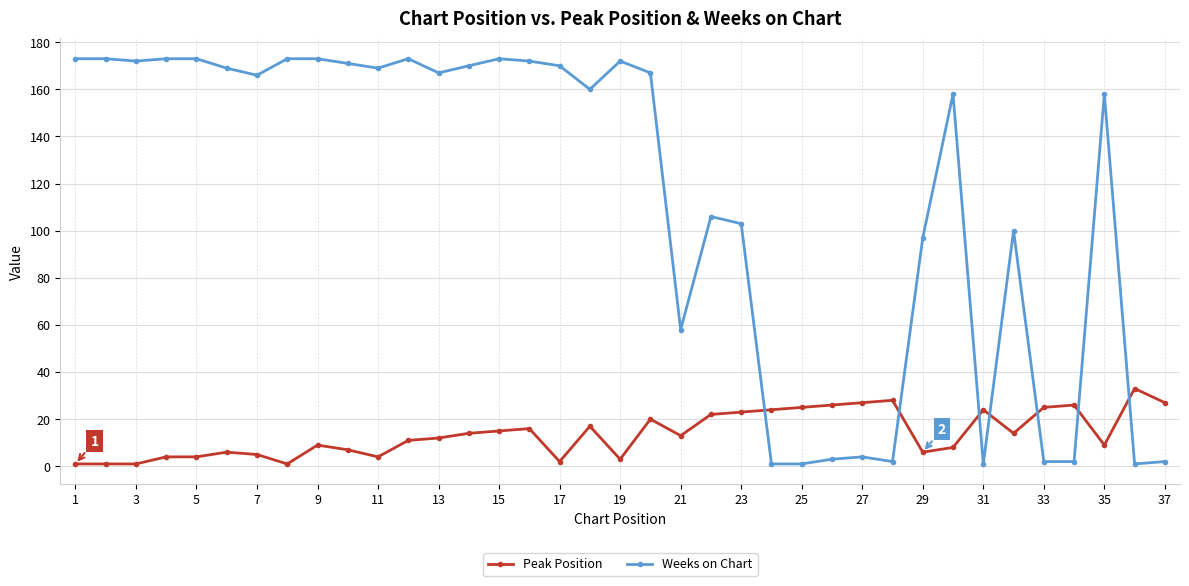

Which series has the largest total across all categories?

Weeks on Chart